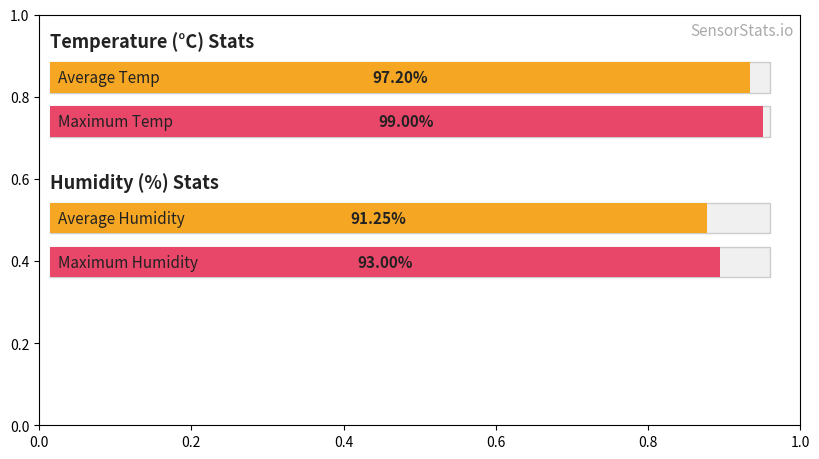

What is the highest value of the Humidity series?

93.0